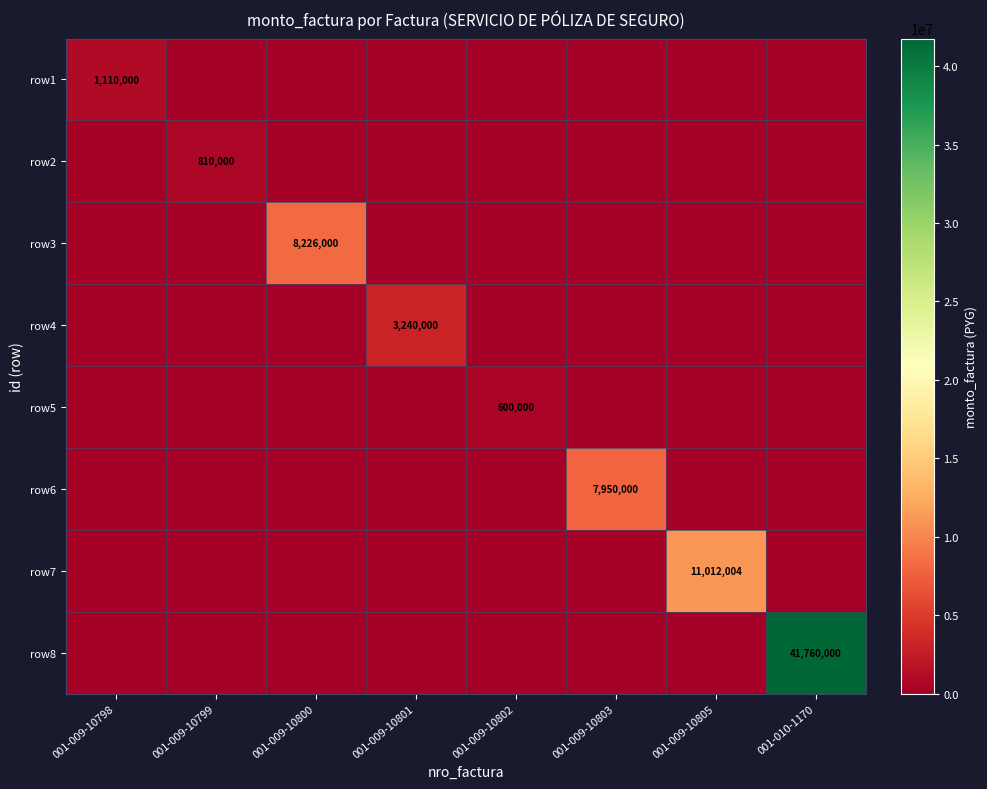

Is it true that row3 equals 13931624 at 001-009-10800?

False